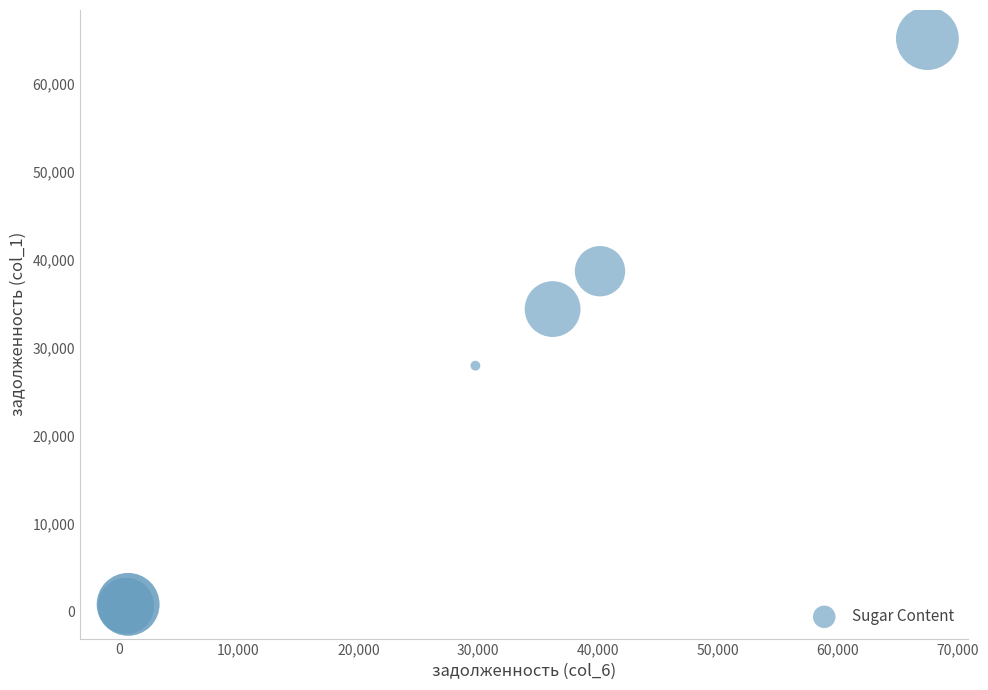

What Y value in the scatter plot is closest to 32635?

34365.6